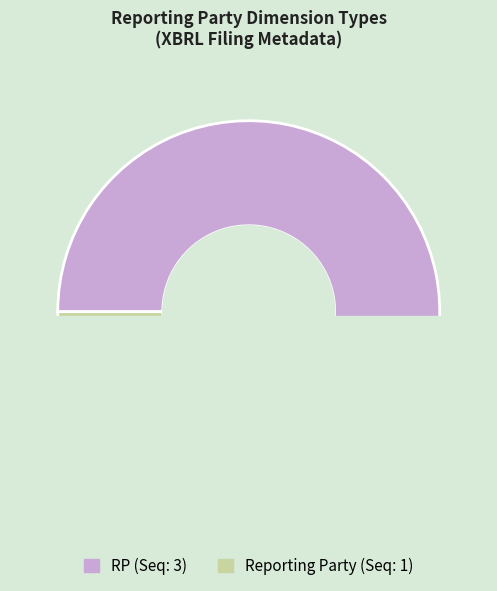

What is the majority slice?

RP